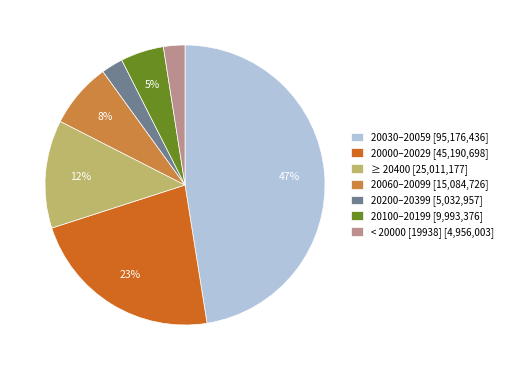

To the nearest percent, what is the difference between the largest and smallest slice percentages?

45%